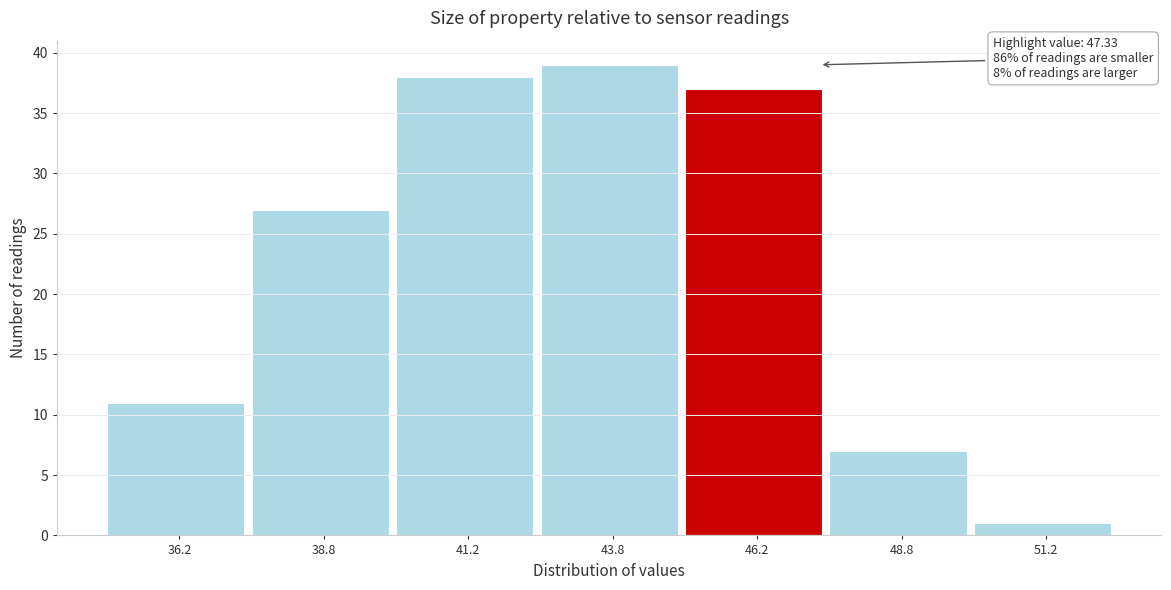

Over which range of the x-axis is the bar tallest?

42.5 to 45.0